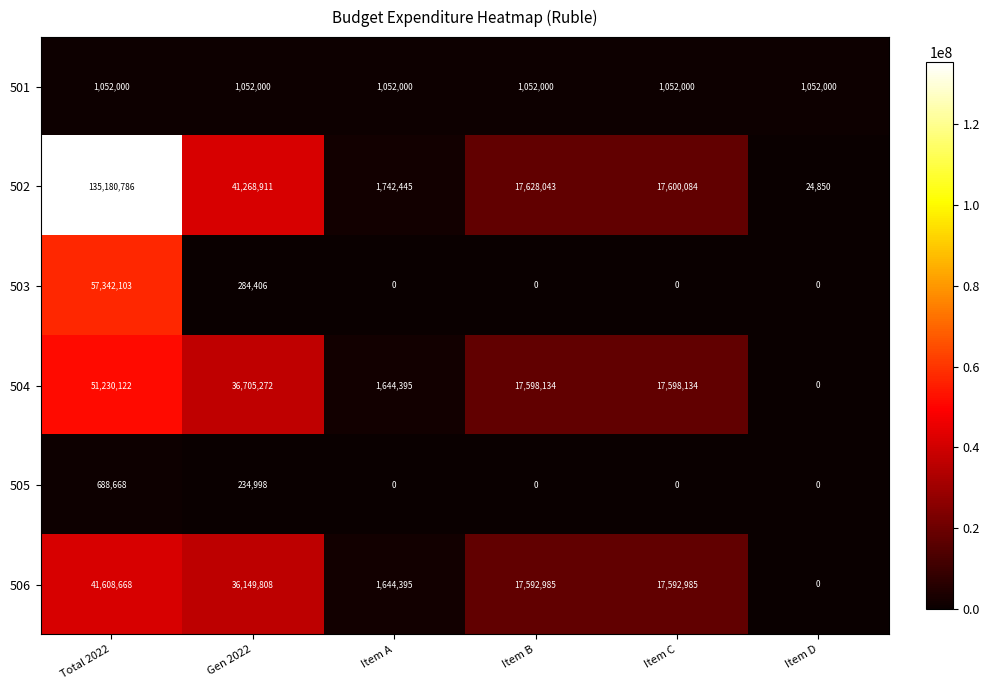

Which series changed the most between Total 2022 and Gen 2022?

502